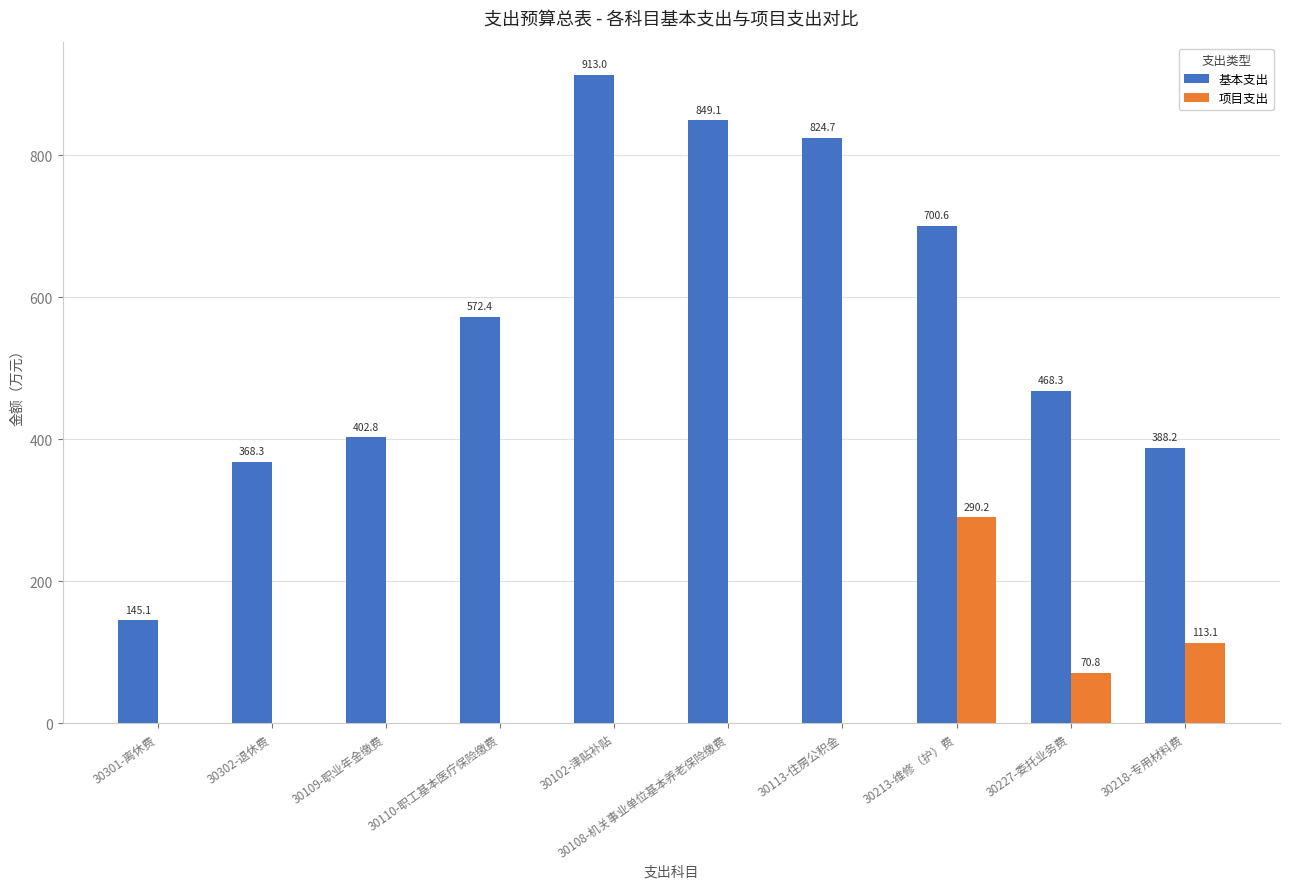

What is the highest value of the 基本支出 series?

913.0